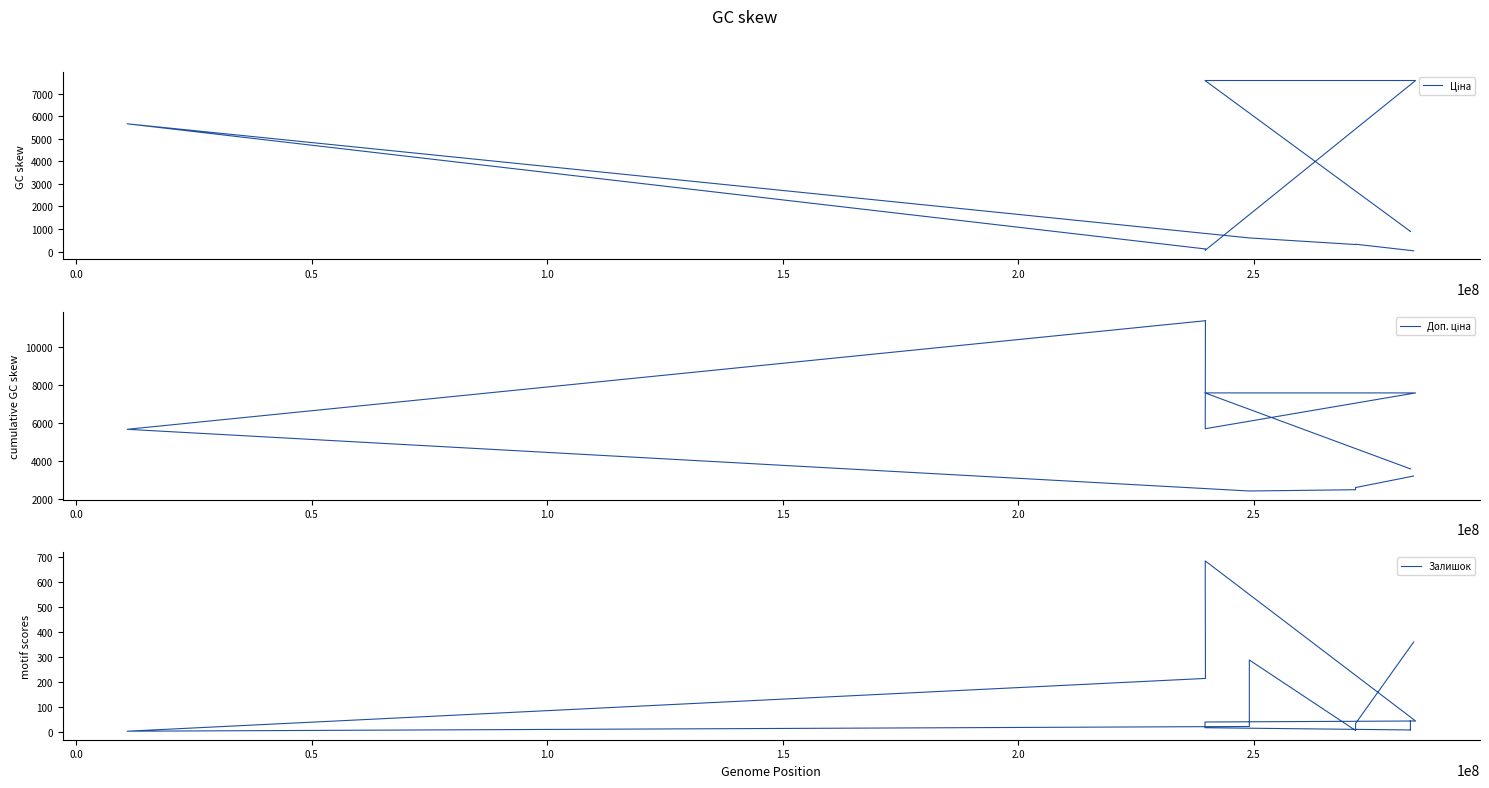

True or false: Ціна and Залишок cross at least once.

True